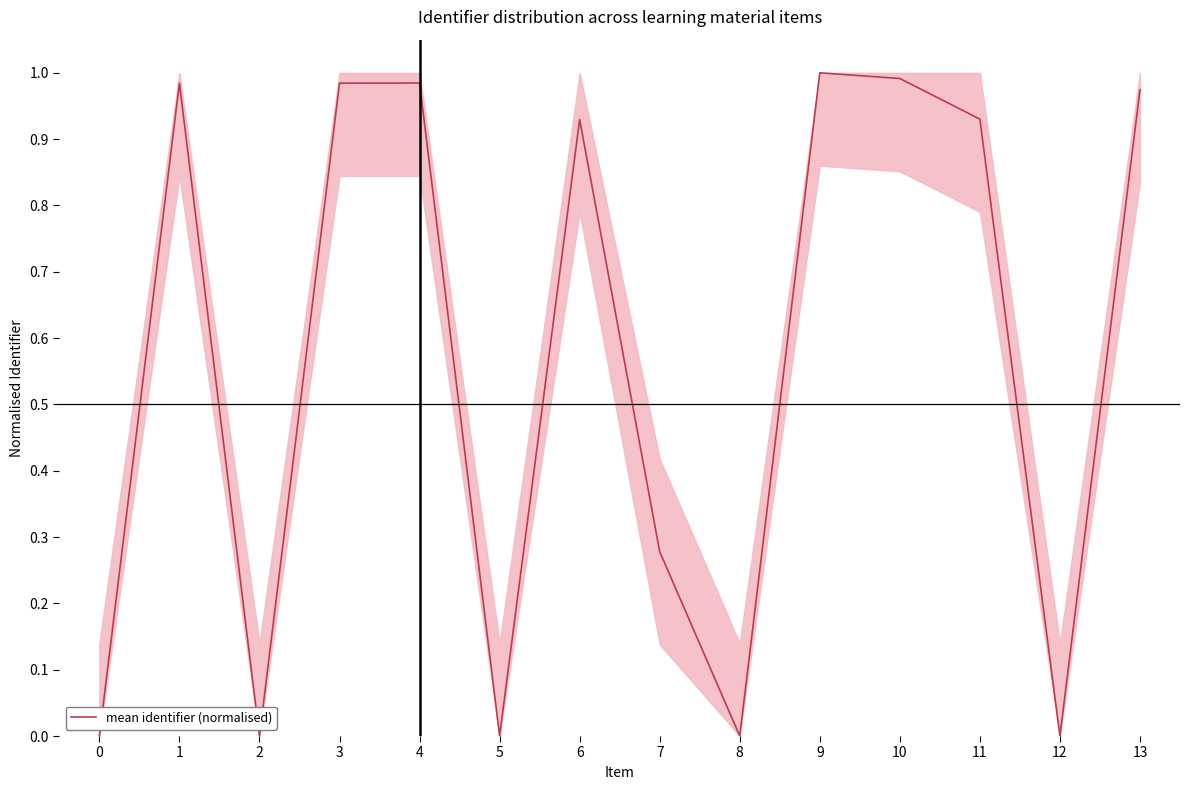

Is this an area chart (filled region under the line)?

No